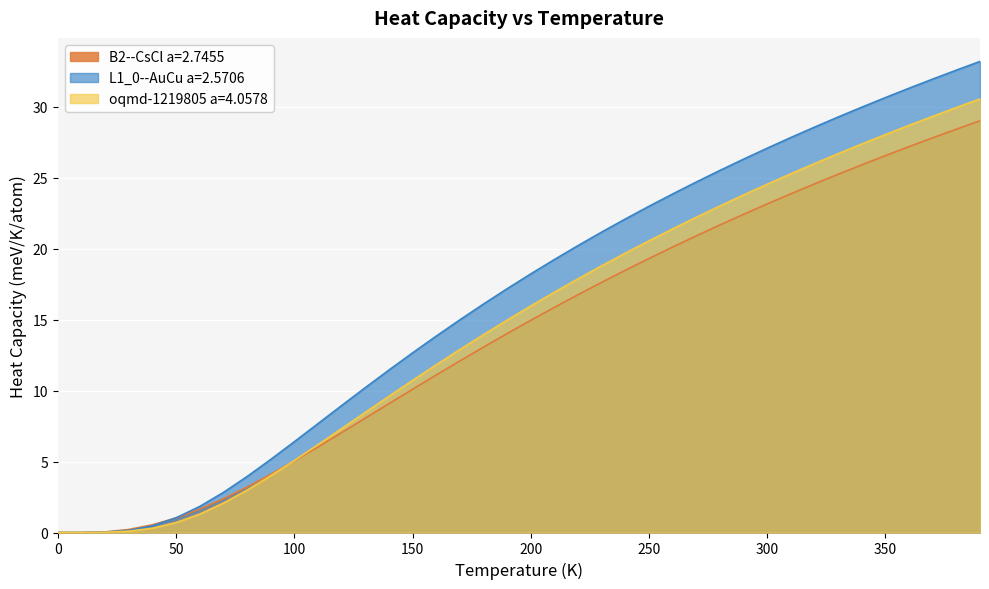

Which series changed the most between 20.0 and 170.0?

L1_0--AuCu a=2.5706